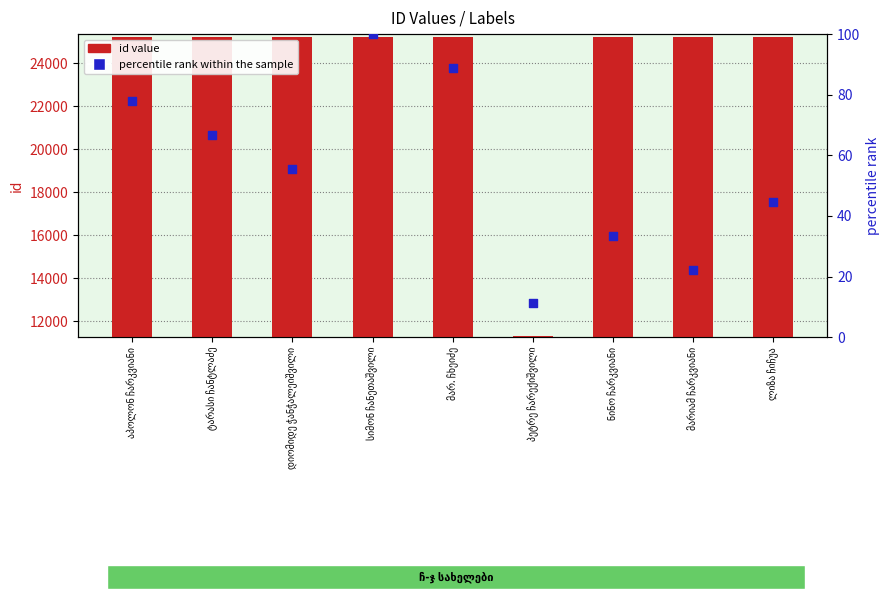

Which series has the largest total across all categories?

id value